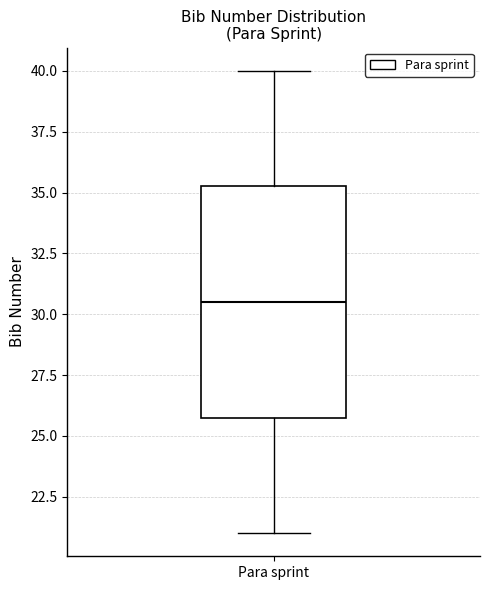

Where does the upper whisker of the box for Para sprint end on the y-axis? The values are not printed on the chart, so give them approximately, as read against the axis.

40.0